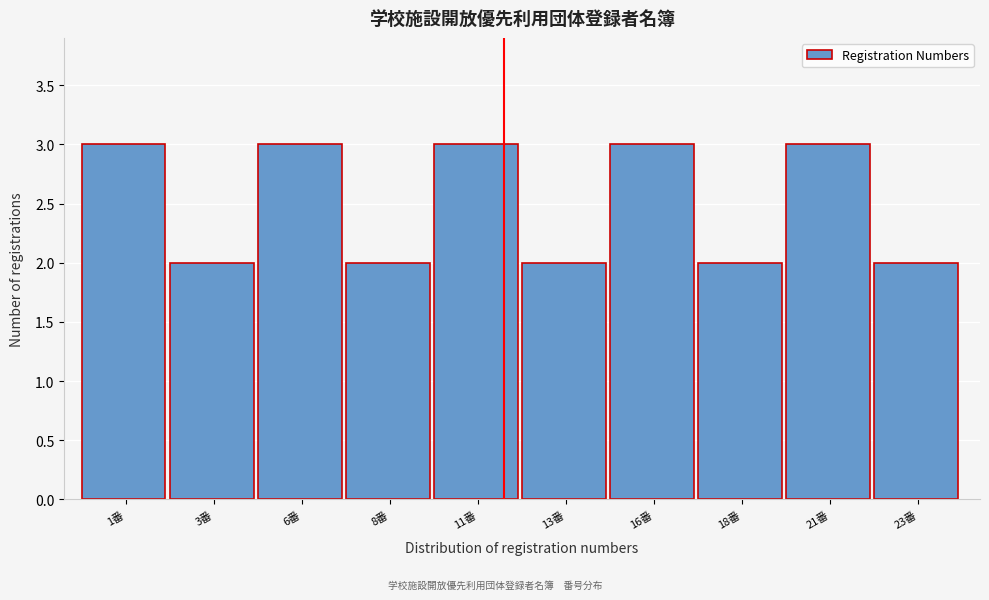

Reading left to right, transcribe all the data shown in this chart.

1番=3	3番=2	6番=3	8番=2	11番=3	13番=2	16番=3	18番=2	21番=3	23番=2